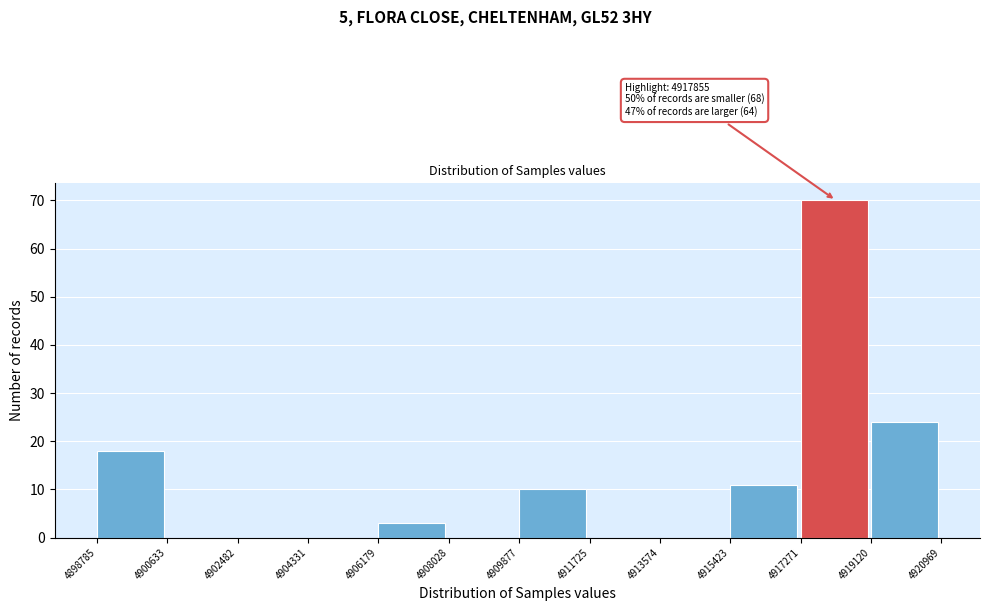

Which range on the x-axis has the tallest bar?

4917271 to 4919120